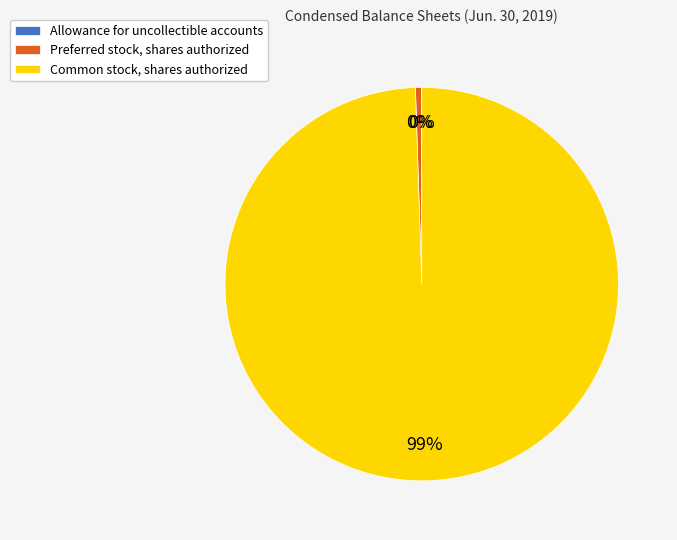

Which category has the biggest portion of the pie?

Common stock, shares authorized